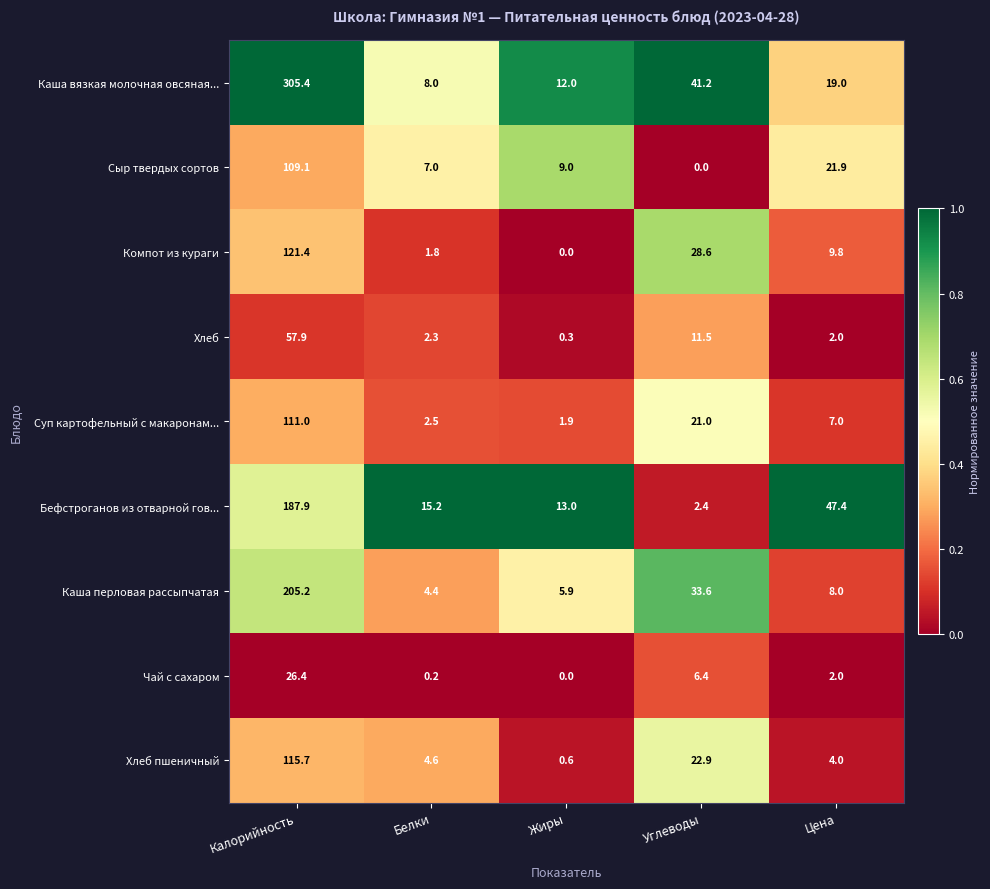

What is the difference between the Компот из кураги values at Углеводы and Белки?

26.8